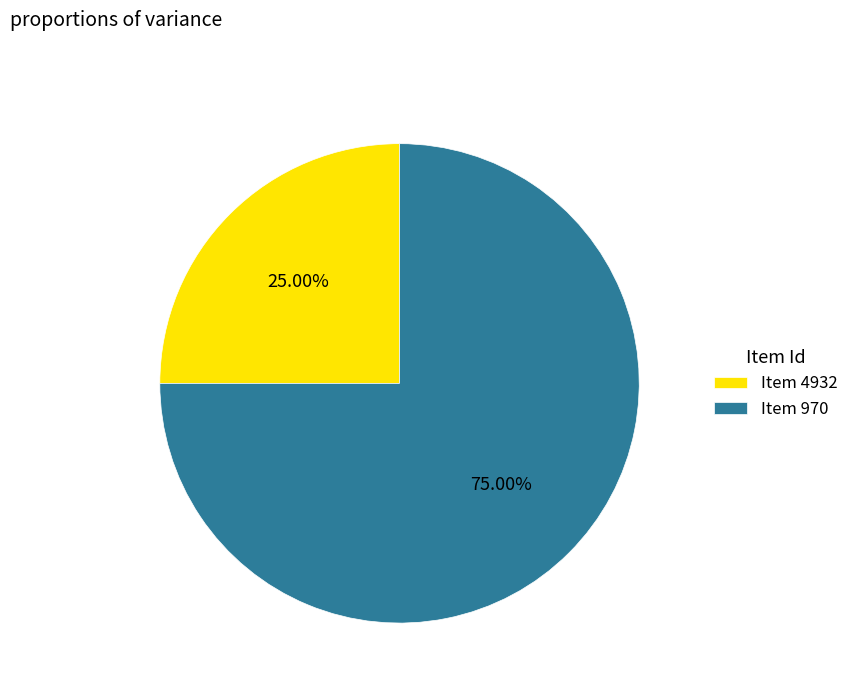

Rank the categories by value from lowest to highest.

Item 4932, Item 970